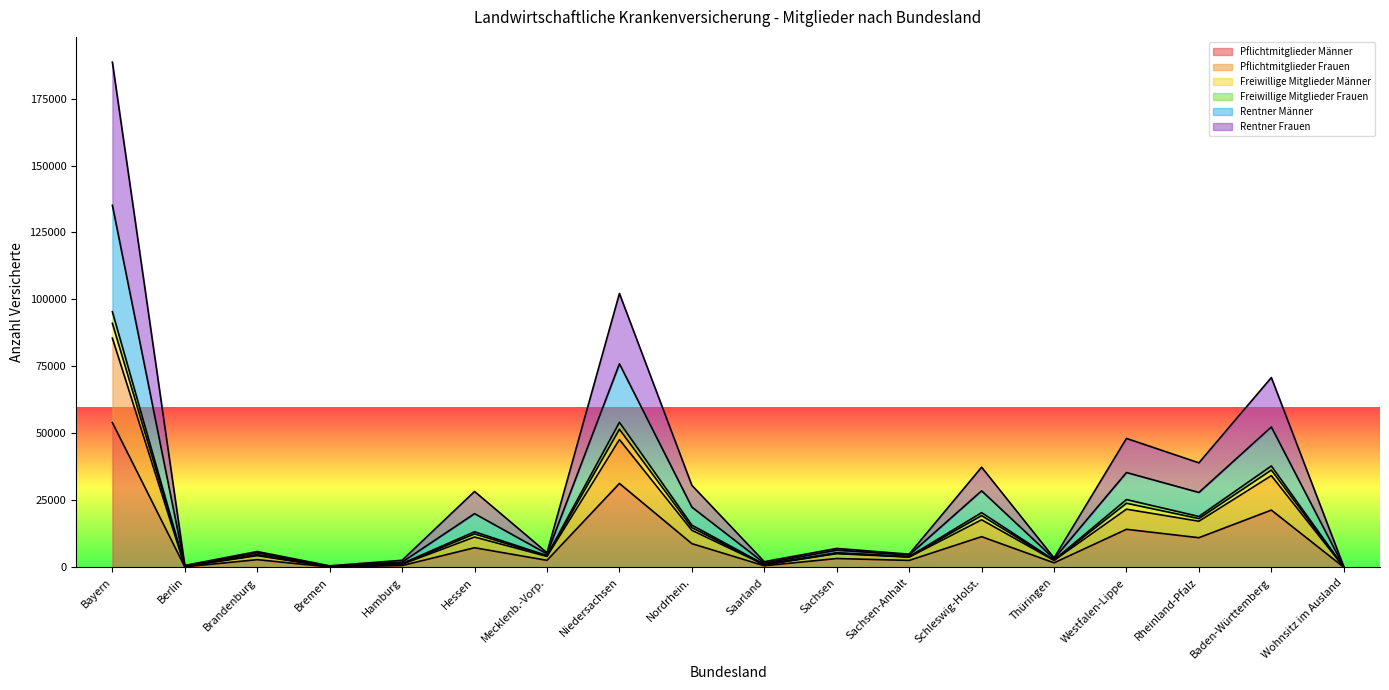

What is the minimum value for Pflichtmitglieder Frauen?

95